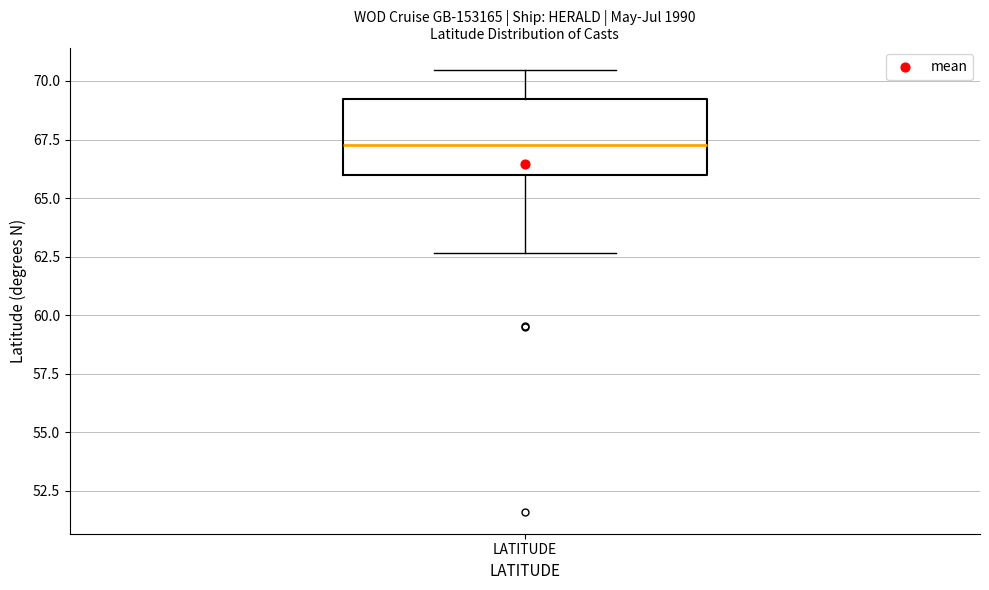

Where is the upper edge of the box for LATITUDE on the y-axis? The values are not printed on the chart, so give them approximately, as read against the axis.

69.5